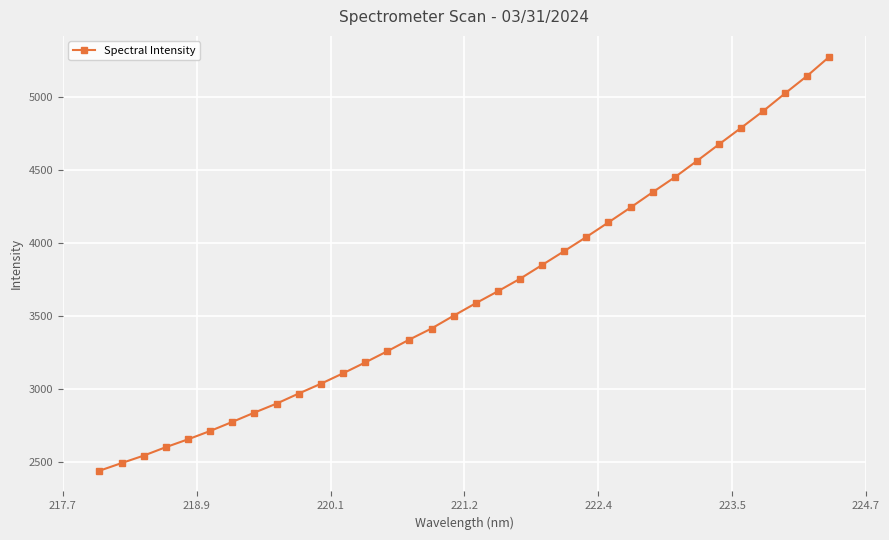

What is the value of the 23rd point from the left?

4039.6